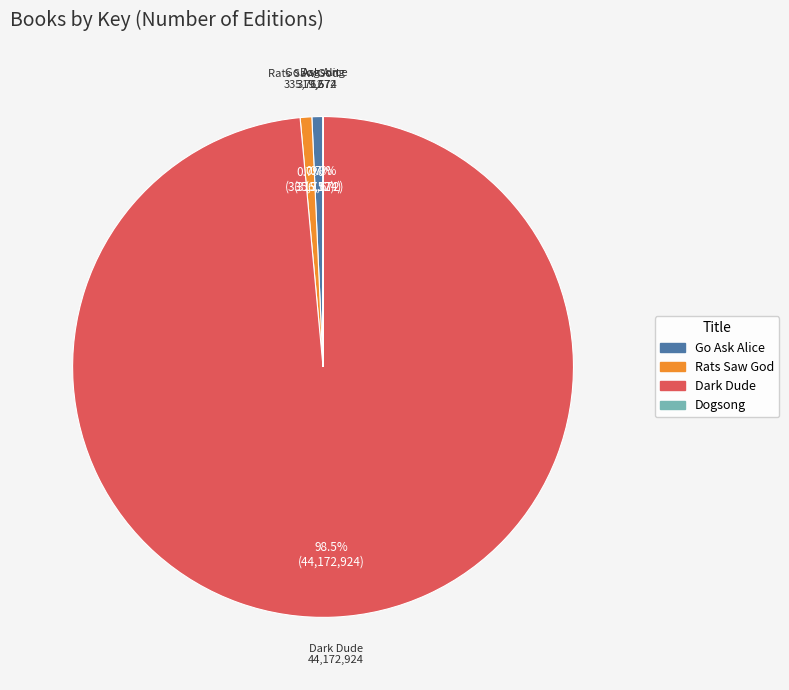

Approximately how many times larger is the value at Rats Saw God compared to Go Ask Alice?

1.1